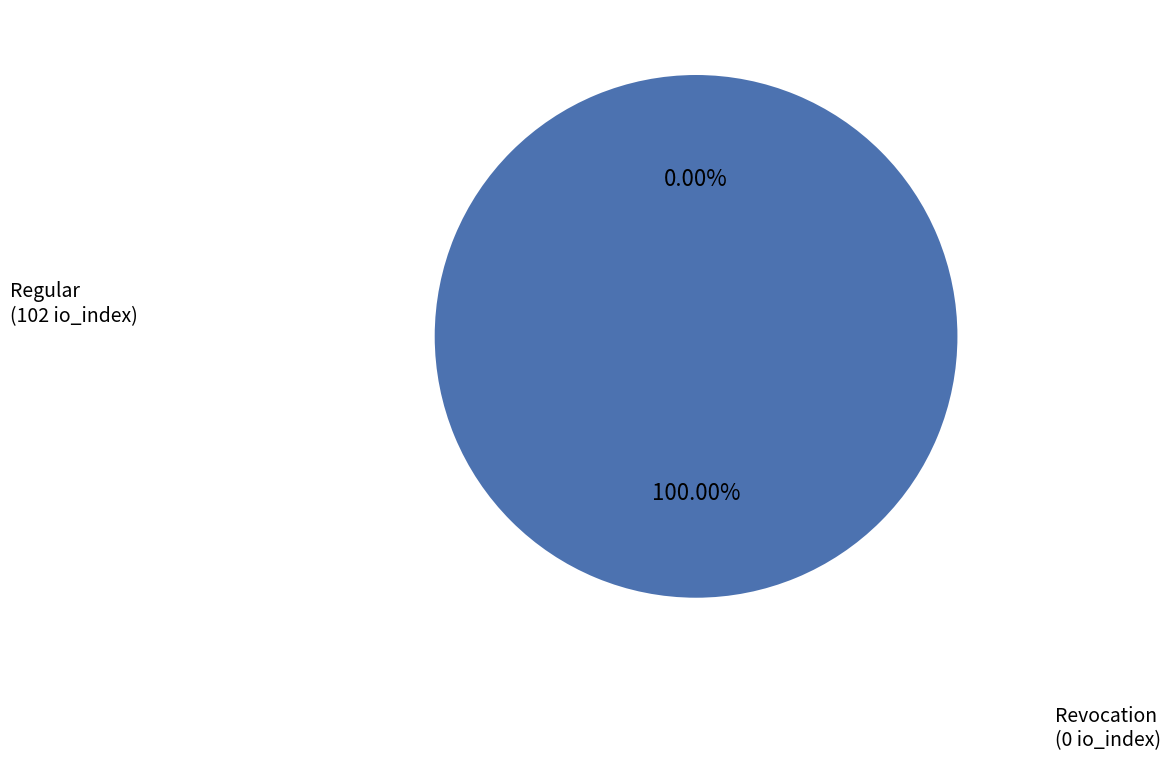

Is the sum of Revocation and Regular greater than half?

Yes